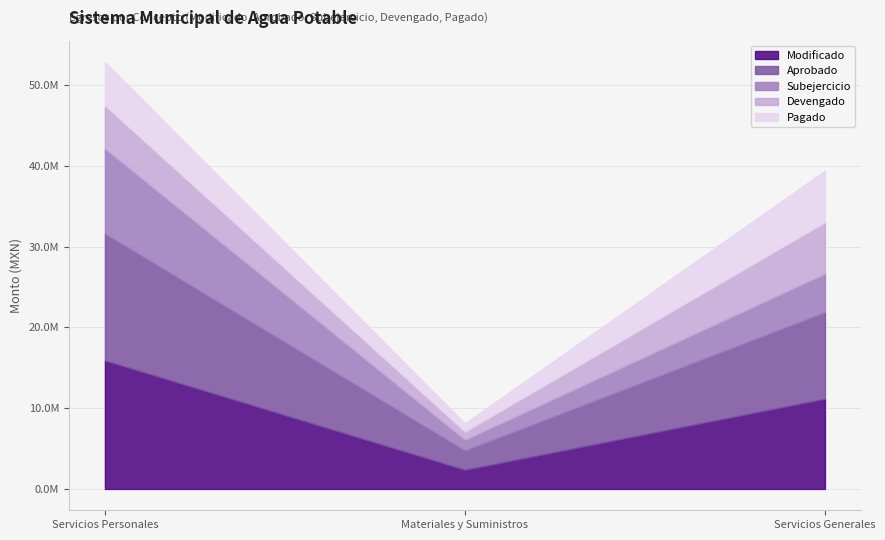

Reading left to right, extract all data points from this chart.

Modificado: Servicios Personales=15912374.9	Materiales y Suministros=2367170.8	Servicios Generales=11167036.1
Aprobado: Servicios Personales=15696260.1	Materiales y Suministros=2376494.0	Servicios Generales=10715006.9
Subejercicio: Servicios Personales=10548041.9	Materiales y Suministros=1344973.4	Servicios Generales=4783939.4
Devengado: Servicios Personales=5364333.0	Materiales y Suministros=1022197.4	Servicios Generales=6383096.7
Pagado: Servicios Personales=5364333.0	Materiales y Suministros=1022197.4	Servicios Generales=6383096.7